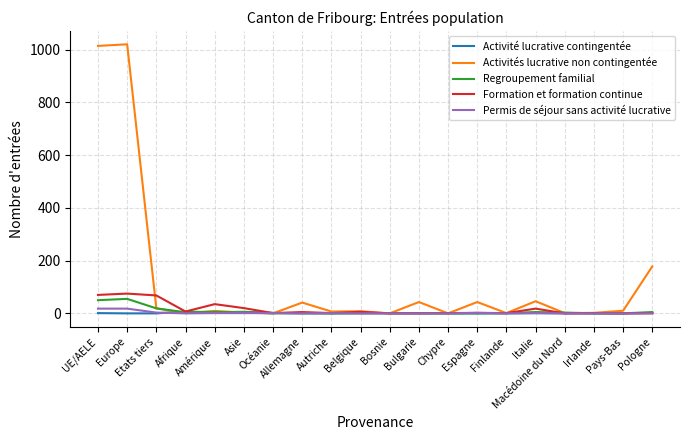

What is the spread (max minus min) of values at Bulgarie?

43